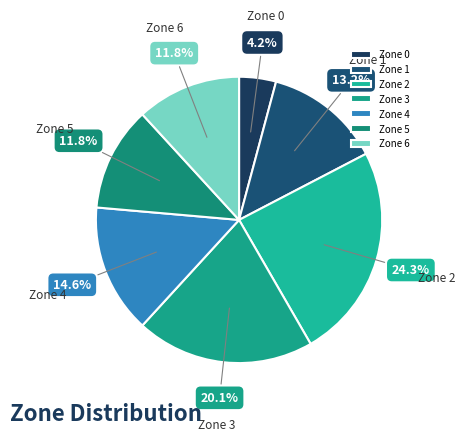

How many segments does this pie chart have?

7